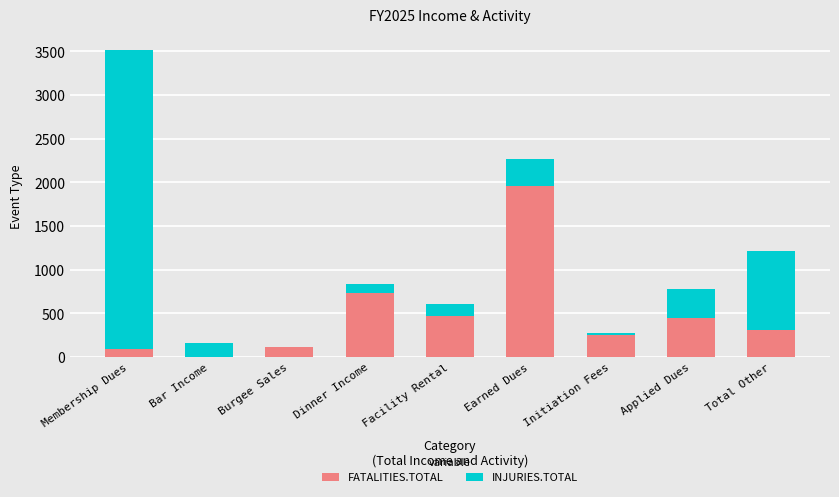

How many categories are shown in the chart?

9